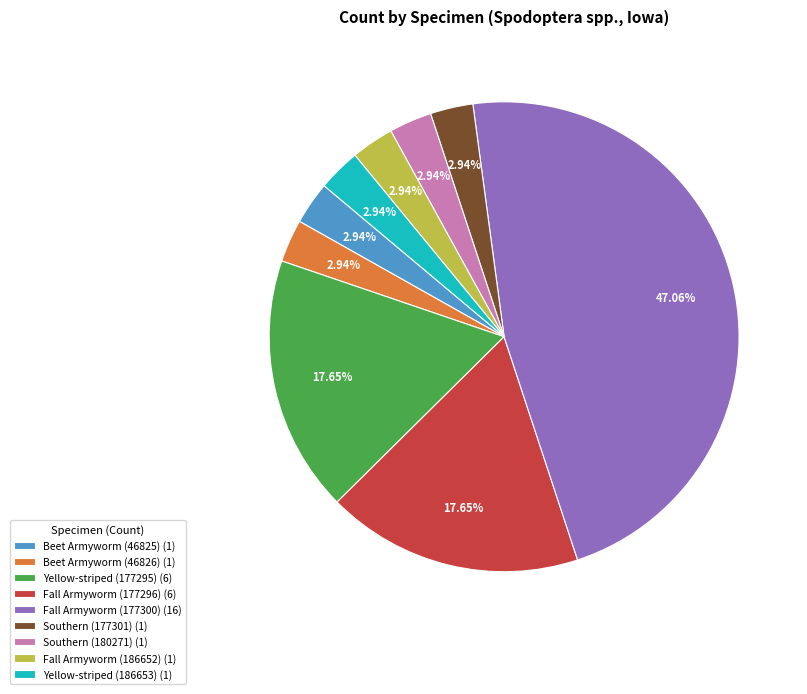

Is there any slice that represents more than half of the pie?

No